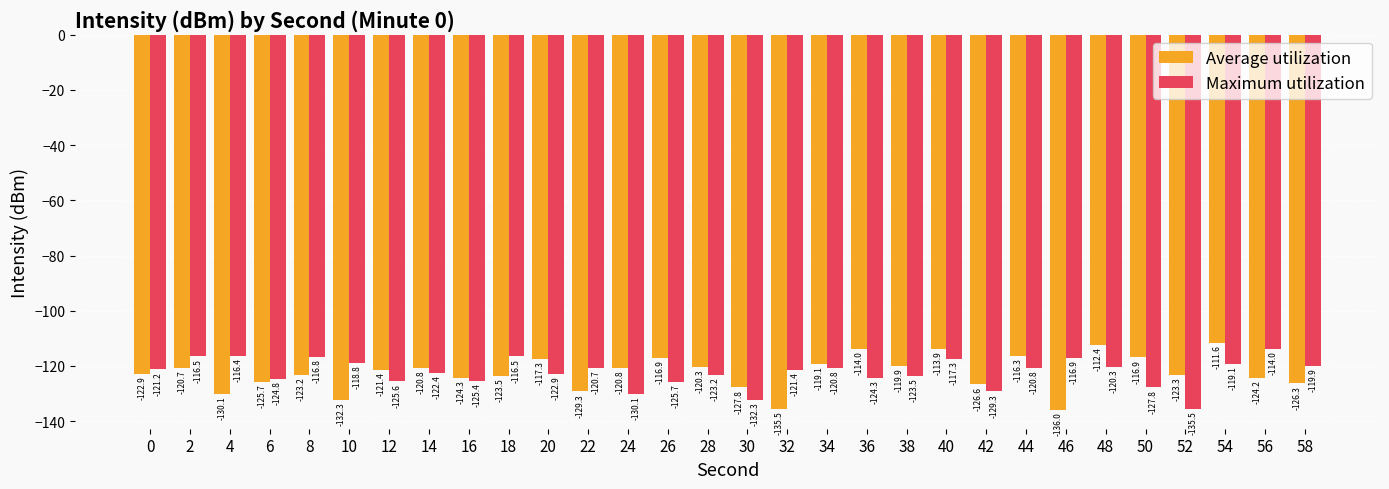

List the series in order of their peak value, lowest first.

Maximum utilization, Average utilization